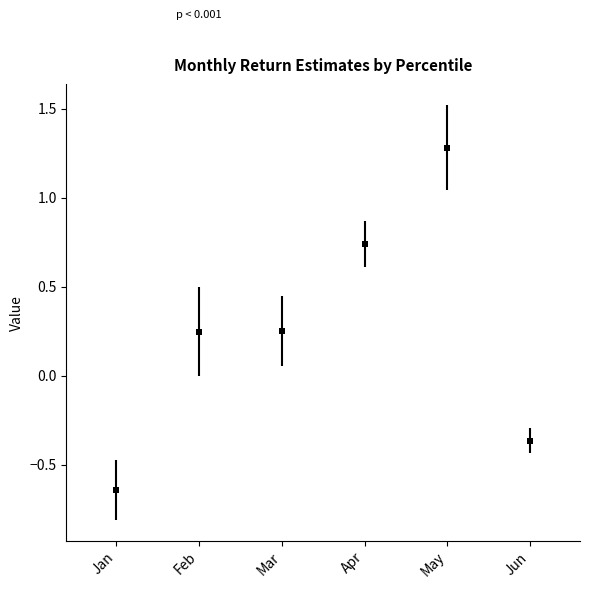

Which series has the largest total across all categories?

May